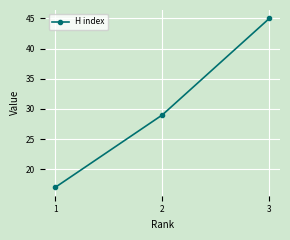

What is the difference between the maximum and minimum values?

28